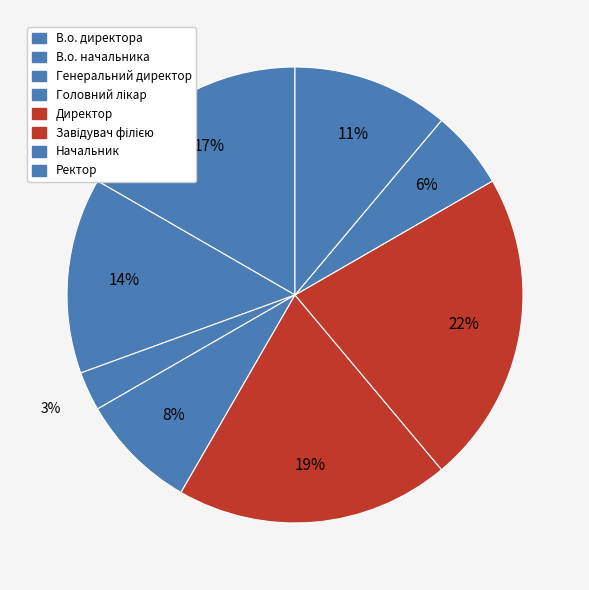

How many segments does this pie chart have?

8